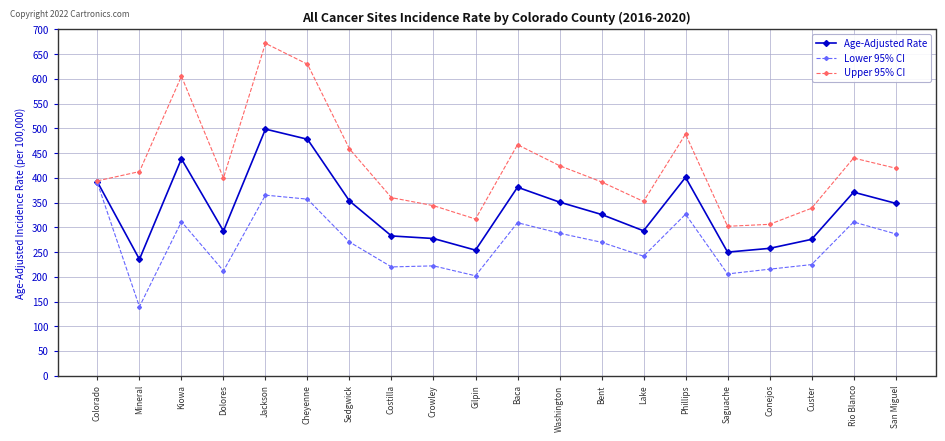

How many lines are shown in the chart?

3